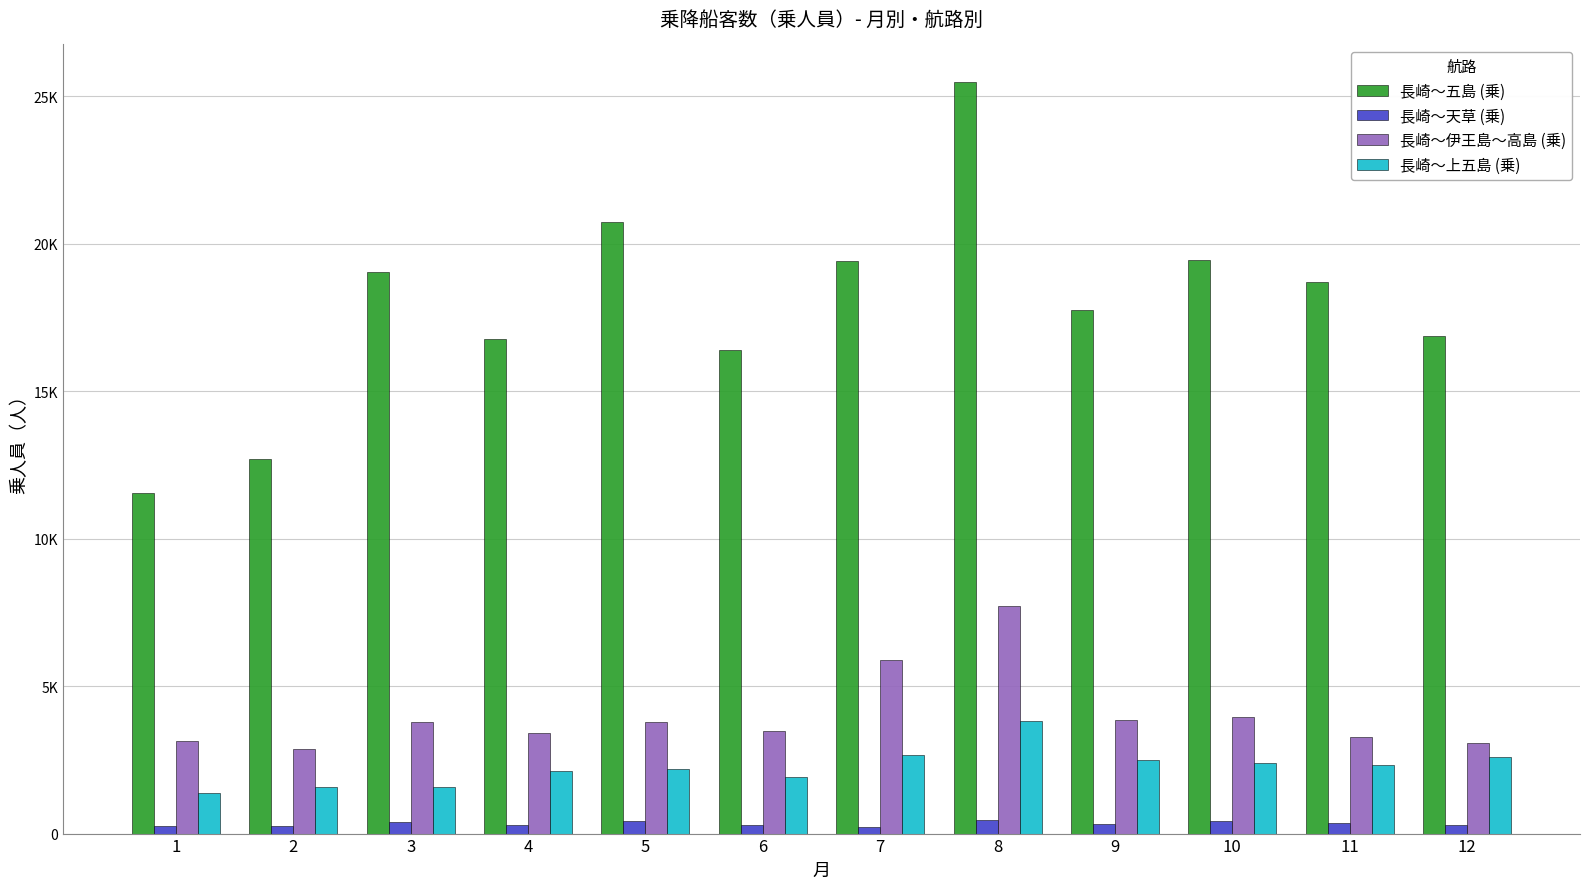

What are all the series names shown in the legend?

長崎～五島 (乗), 長崎～天草 (乗), 長崎～伊王島～高島 (乗), 長崎～上五島 (乗)